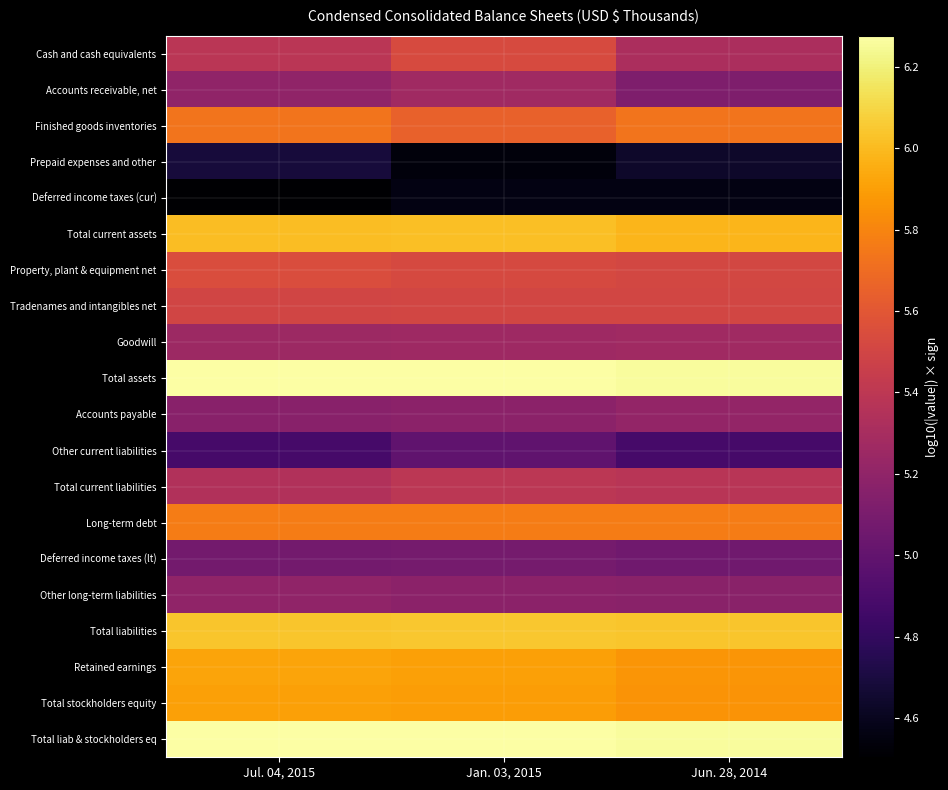

At Jul. 04, 2015, list the series in order from smallest to largest.

Deferred income taxes (cur), Prepaid expenses and other, Other current liabilities, Deferred income taxes (lt), Accounts payable, Accounts receivable, net, Other long-term liabilities, Goodwill, Total current liabilities, Cash and cash equivalents, Tradenames and intangibles net, Property, plant & equipment net, Finished goods inventories, Long-term debt, Total stockholders equity, Retained earnings, Total current assets, Total liabilities, Total assets, Total liab & stockholders eq